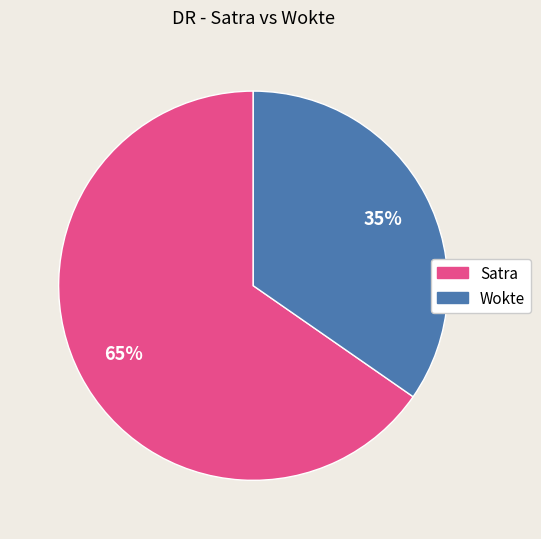

The Satra slice represents 78% of the pie. True or false?

False